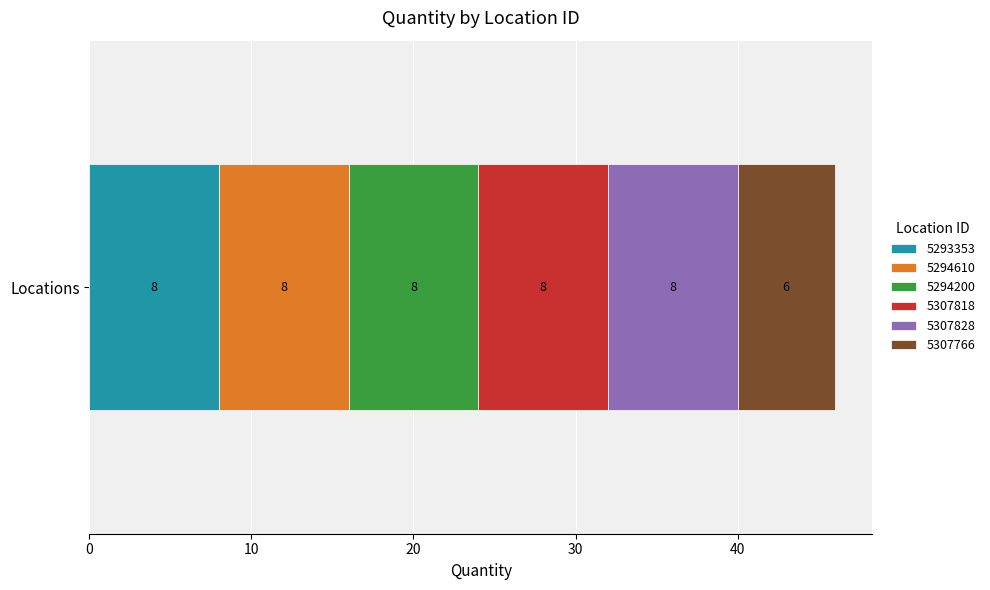

The 5293353 series shows 8 at Locations. True or false?

True